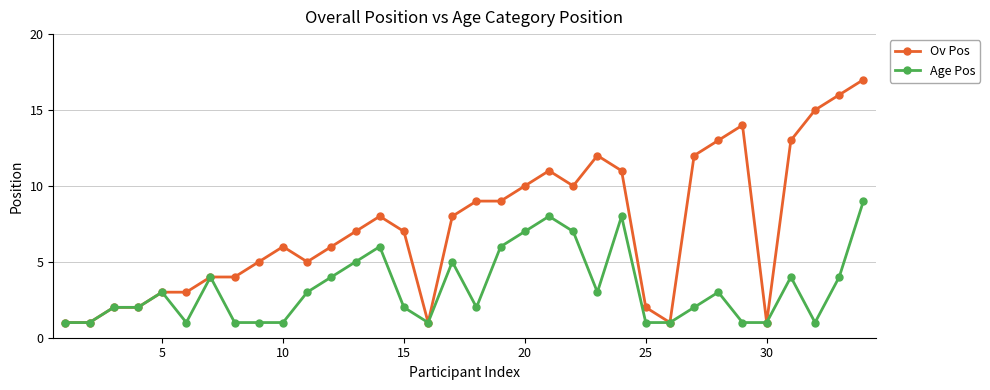

Which series has the widest spread of values?

Ov Pos